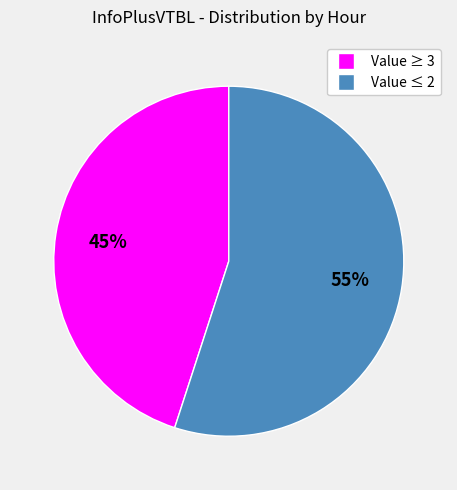

To the nearest percent, what is the difference between the largest and smallest slice percentages?

10%